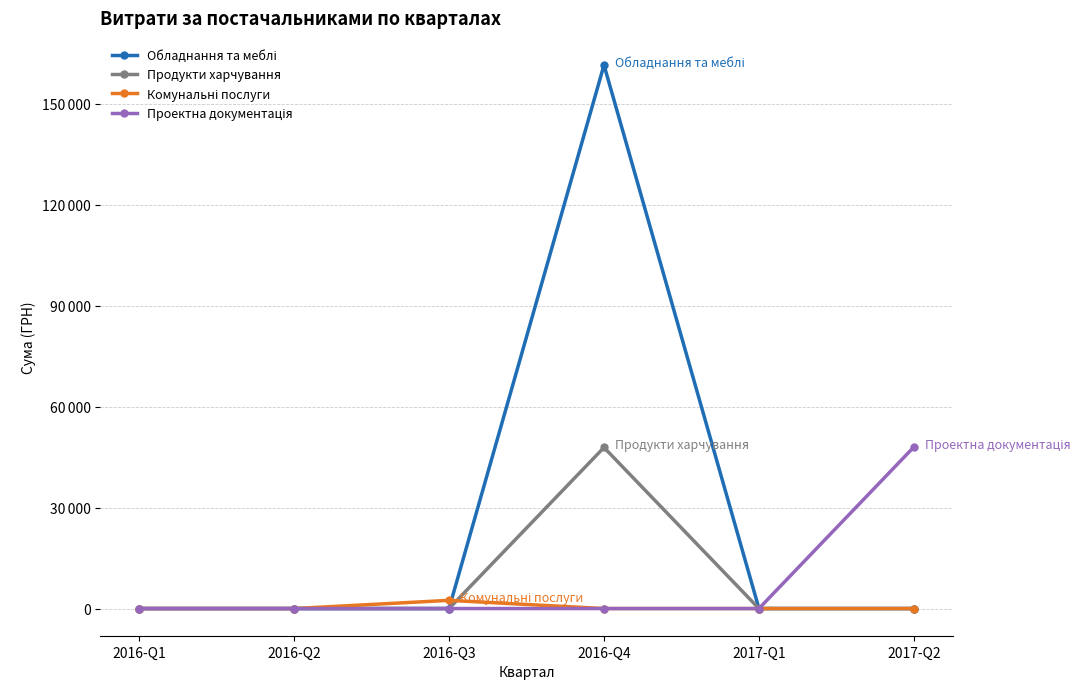

True or false: Обладнання та меблі and Продукти харчування cross at least once.

False